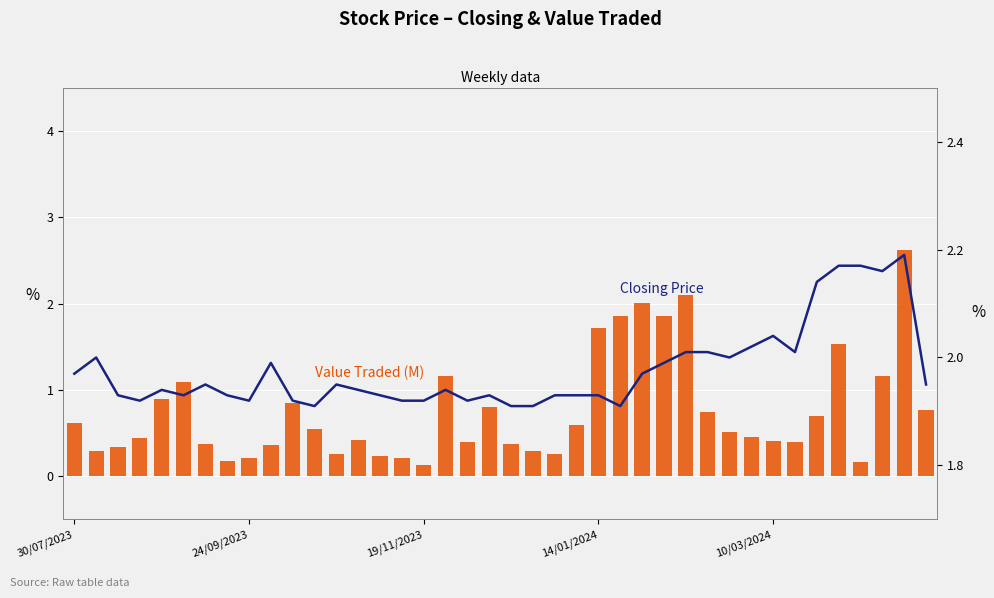

What is the difference between the maximum and minimum values in the Closing Price series?

0.3